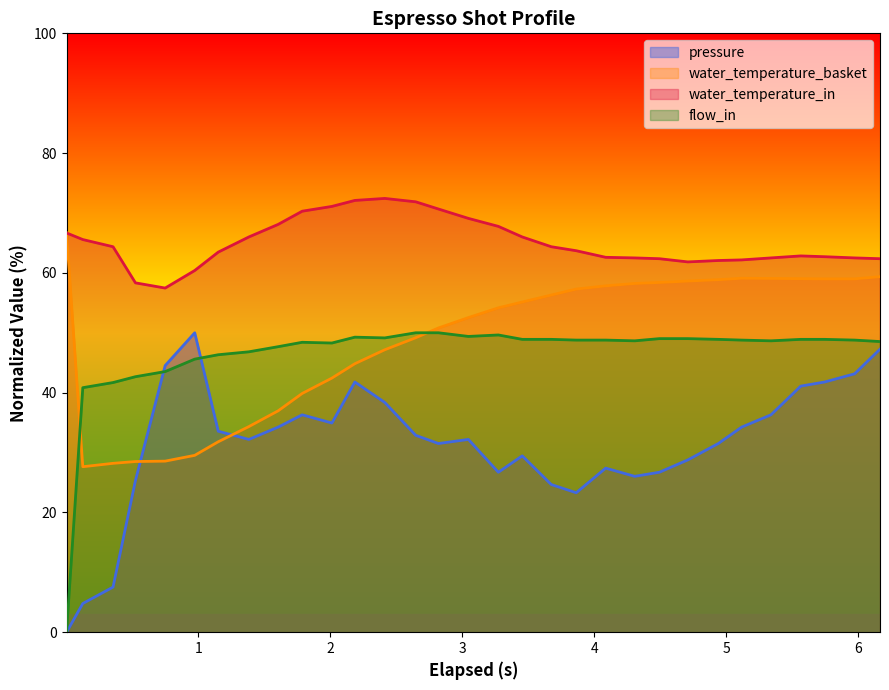

Which series has the largest range (max minus min)?

pressure